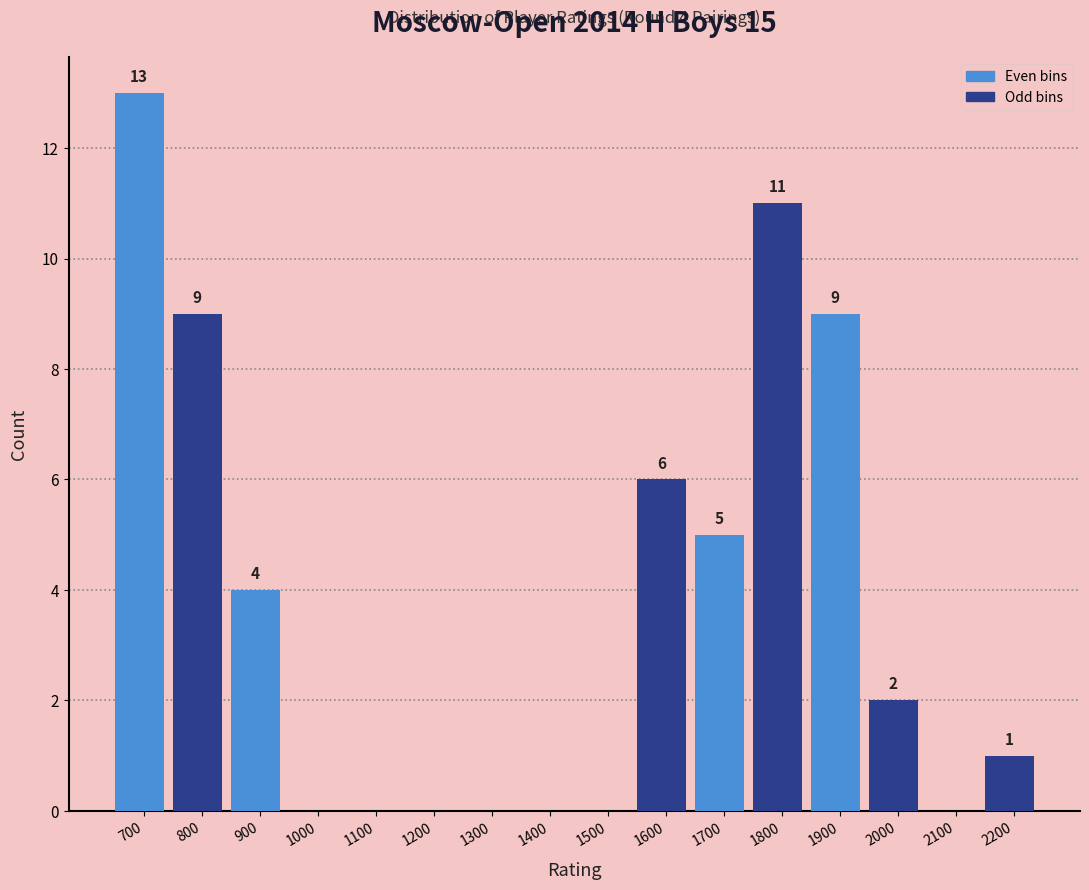

Reading left to right, list all the values displayed in this chart.

700=13	800=9	900=4	1000=0	1100=0	1200=0	1300=0	1400=0	1500=0	1600=6	1700=5	1800=11	1900=9	2000=2	2100=0	2200=1